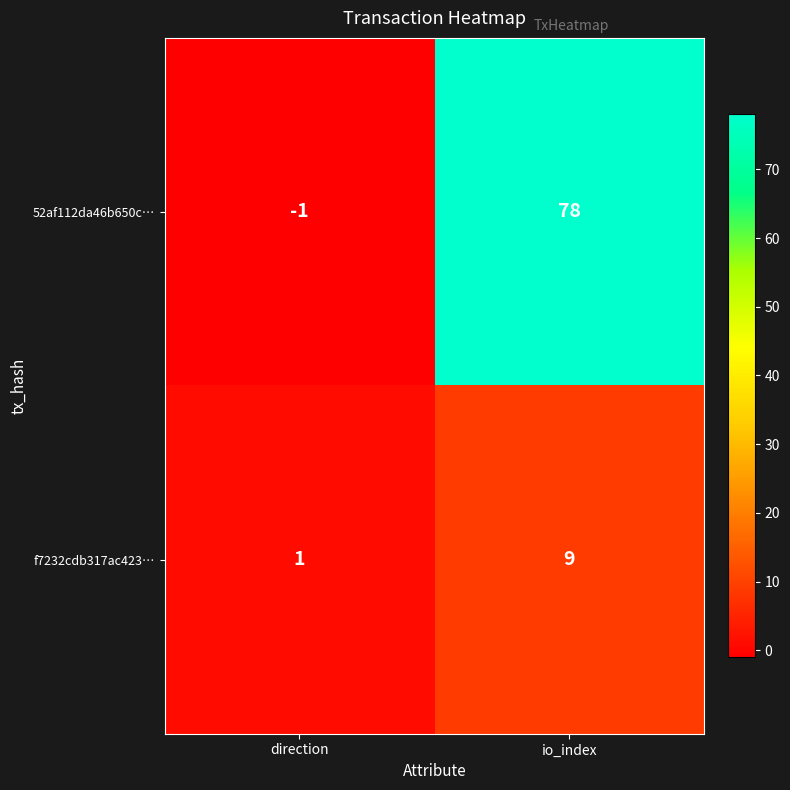

Reading left to right, what are all the values shown in this chart?

52af112da46b650c…: direction=-1	io_index=78
f7232cdb317ac423…: direction=1	io_index=9